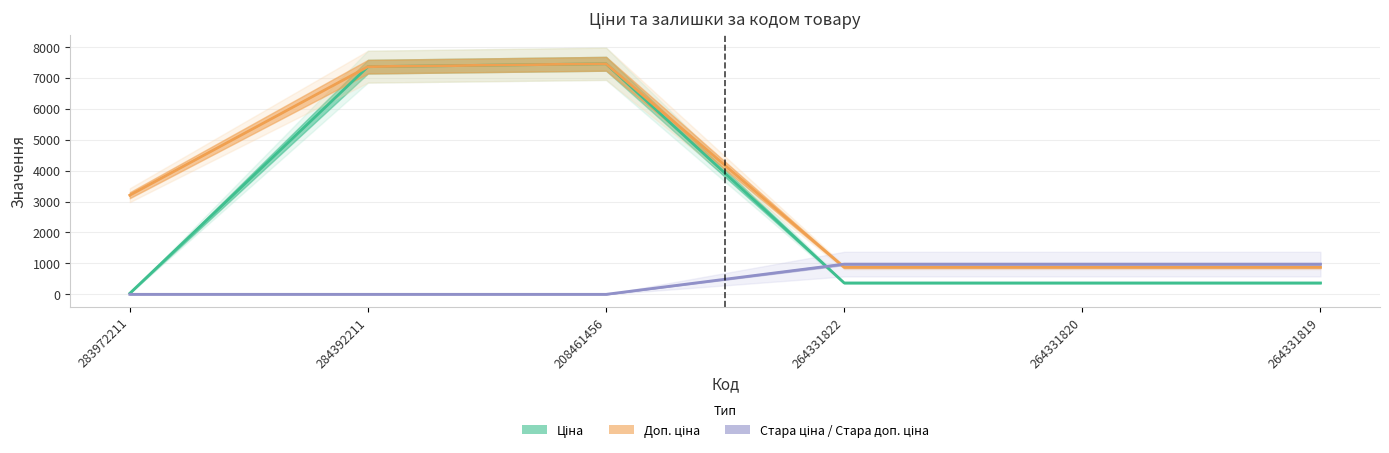

True or false: Ціна and Доп. ціна intersect in this chart.

False